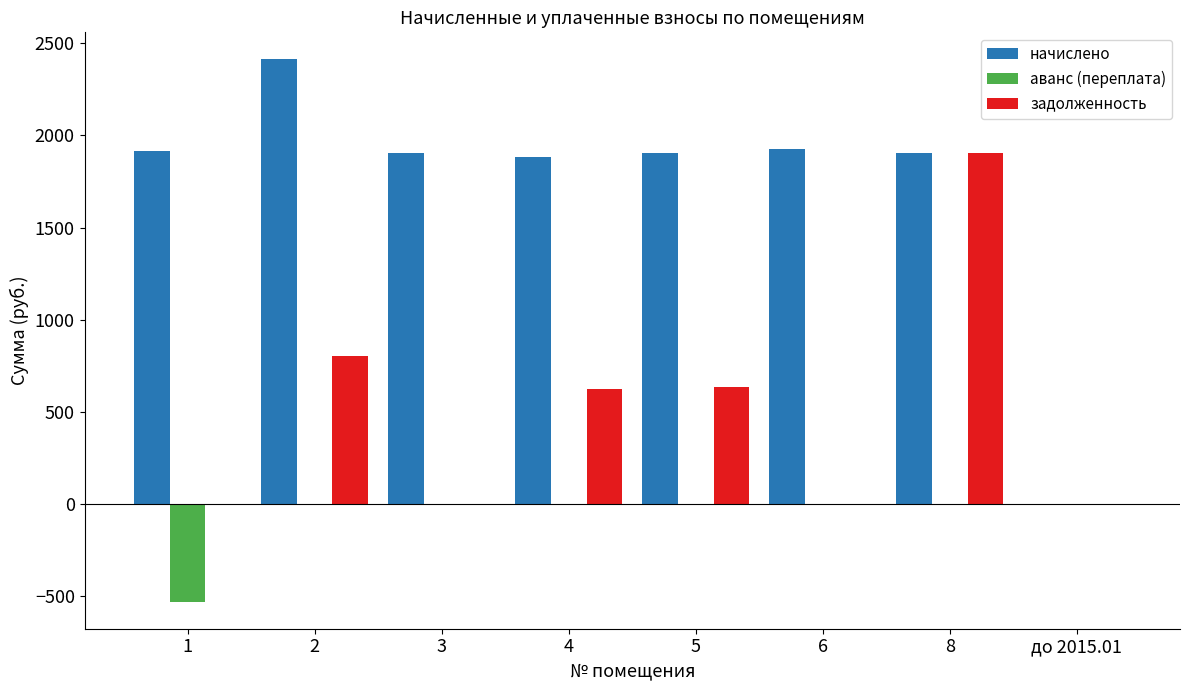

The value of аванс (переплата) at 5 is 0.0. True or false?

True